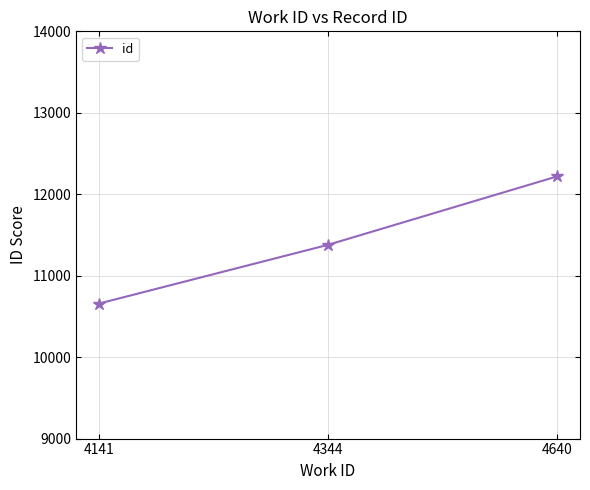

Rank the categories by value from lowest to highest.

4141, 4344, 4640